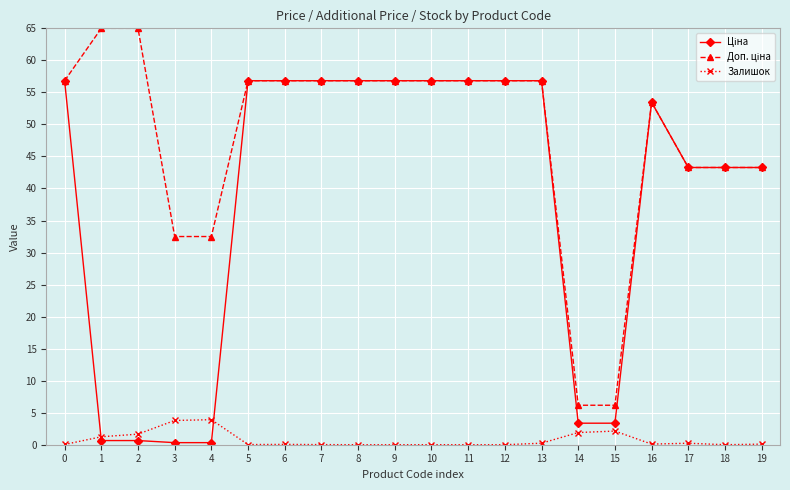

The Залишок series shows 3.9 at 4. True or false?

True